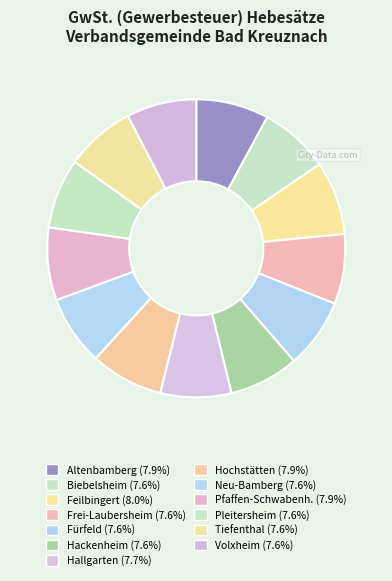

To the nearest percent, what portion does Tiefenthal represent?

8%